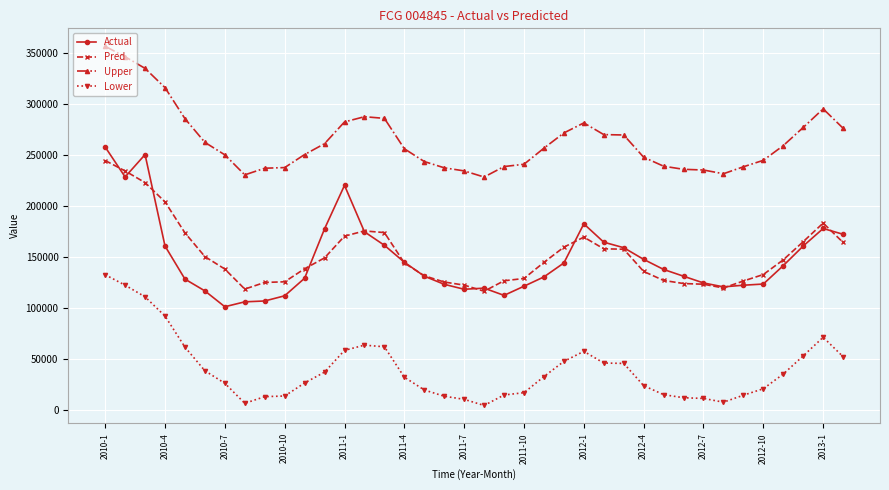

True or false: Pred has more than 0 interior local peaks.

True